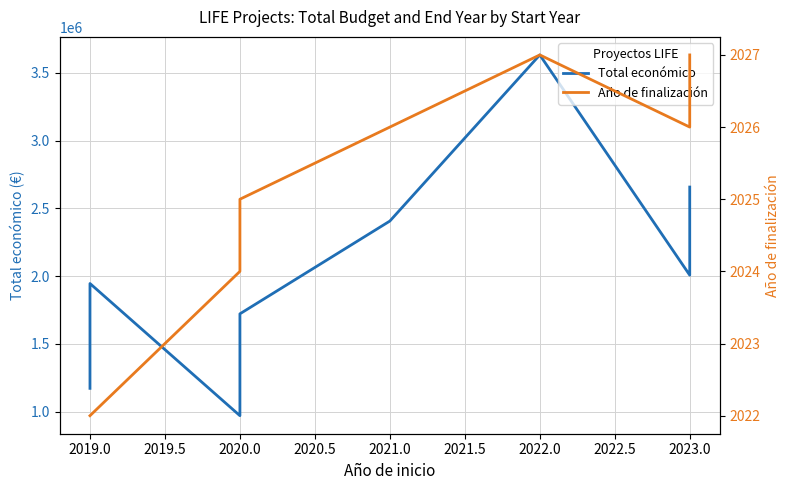

How many data points in Año de finalización are less than 2026?

5